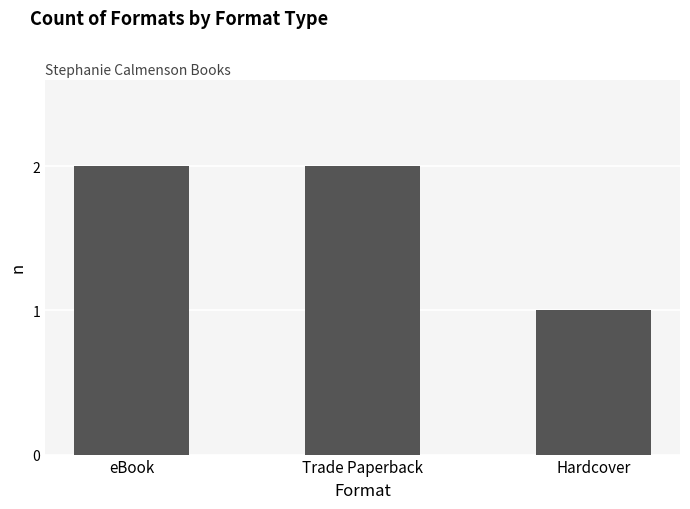

The value at Hardcover is 0. True or false?

False